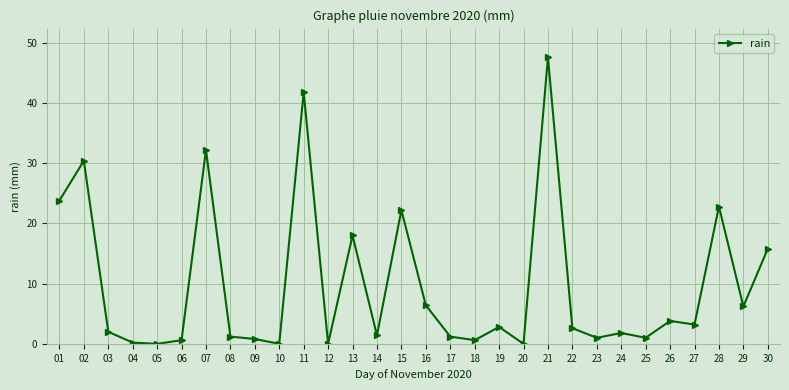

Where does the data first go above 2?

01